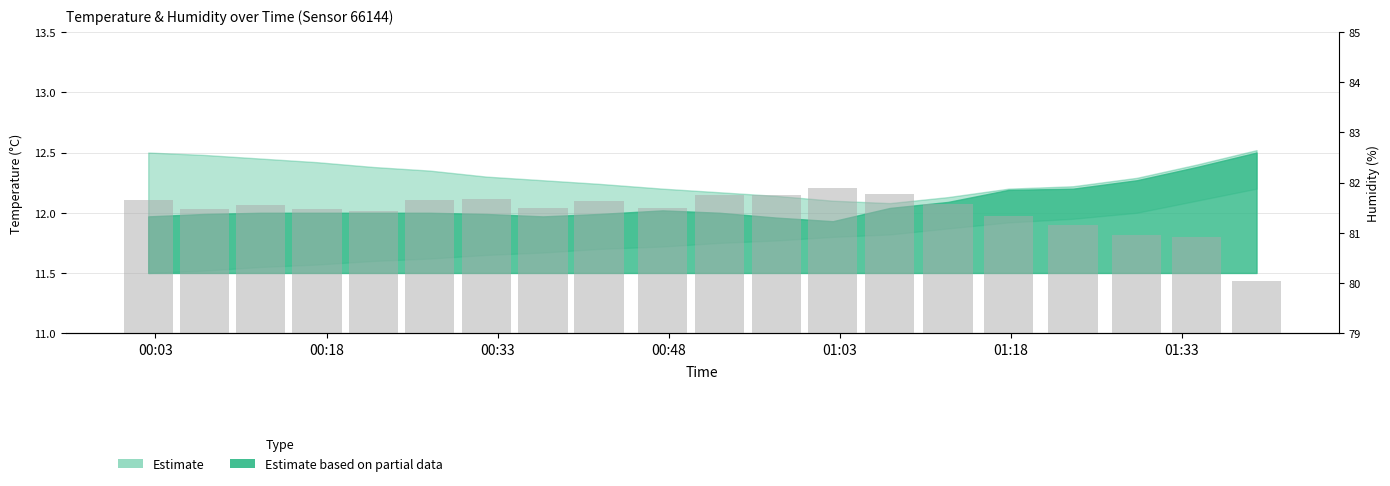

How many bars are there in total?

20